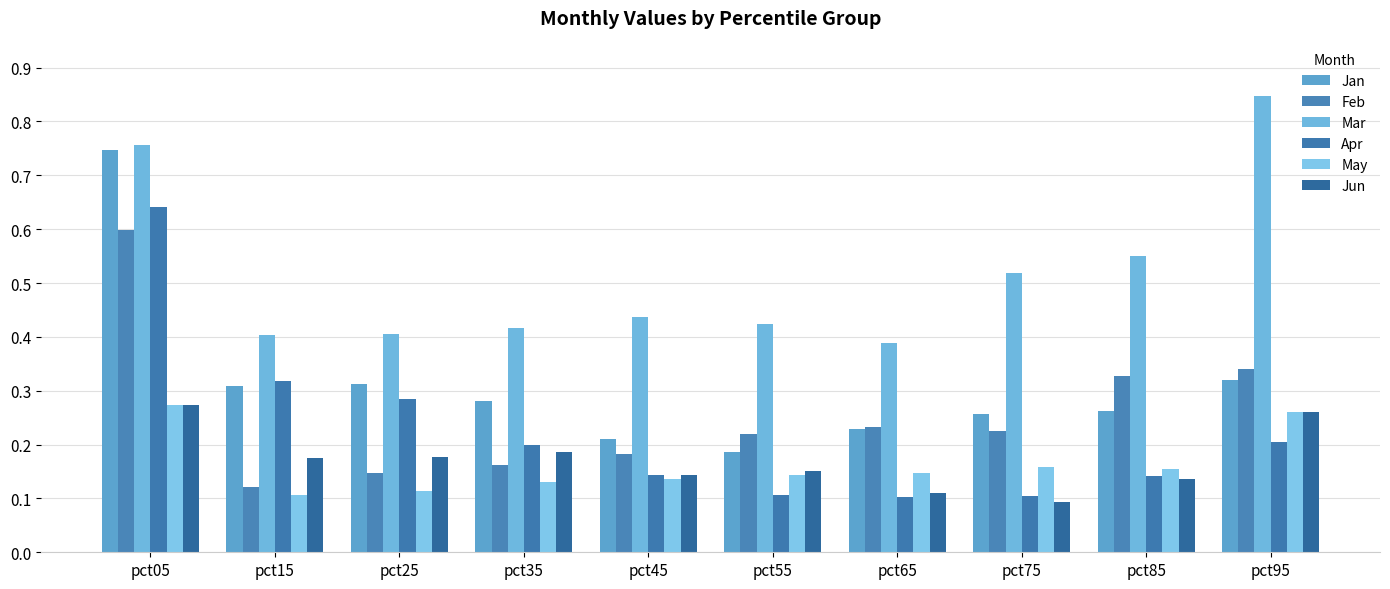

Which category has the lowest value in the Jun series?

pct75